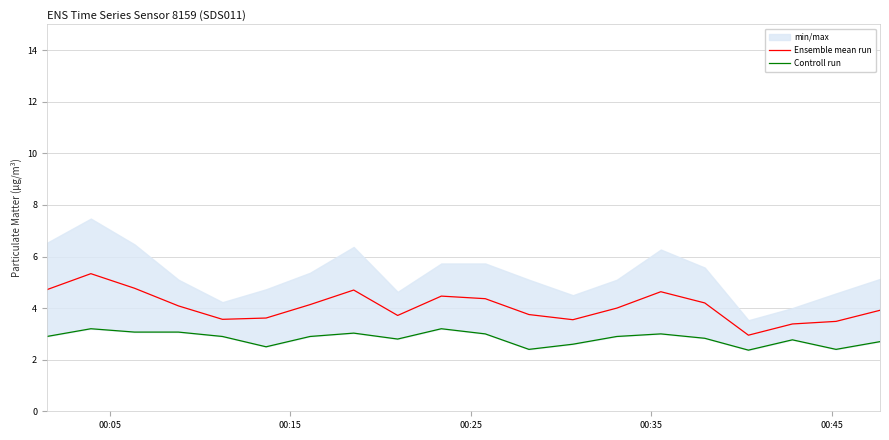

What is the lowest value of the Ensemble mean run series?

3.0